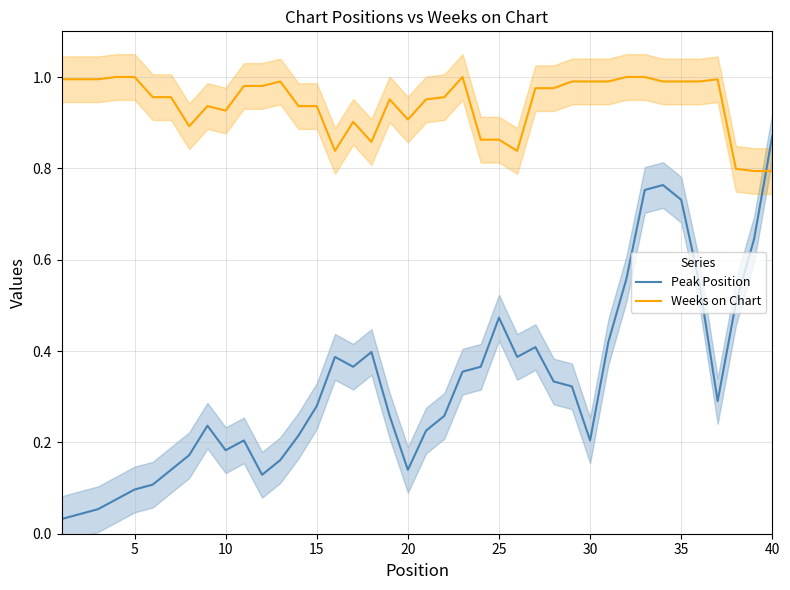

After their last crossing, which series has the higher values: Weeks on Chart or Peak Position?

Peak Position